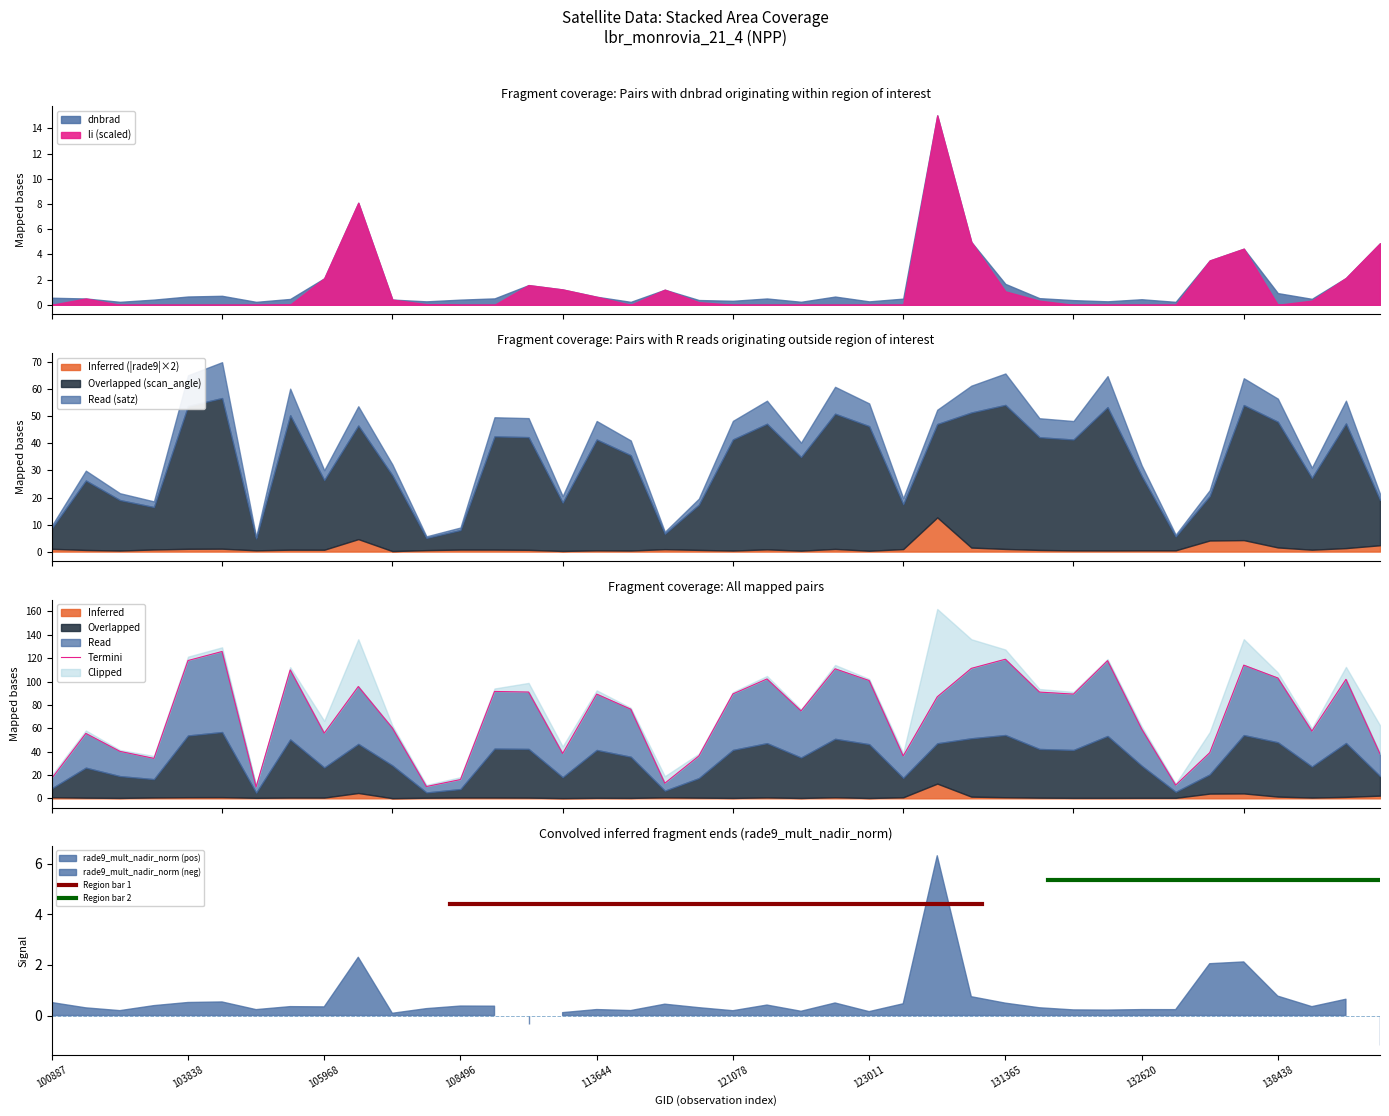

How many values in the scan_angle series exceed 35?

20